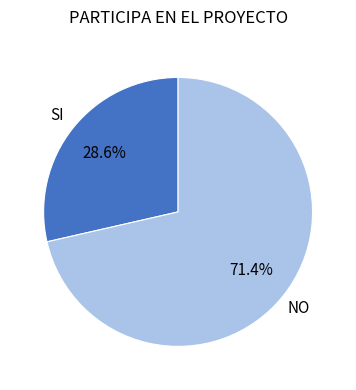

Is there any slice that represents more than half of the pie?

Yes